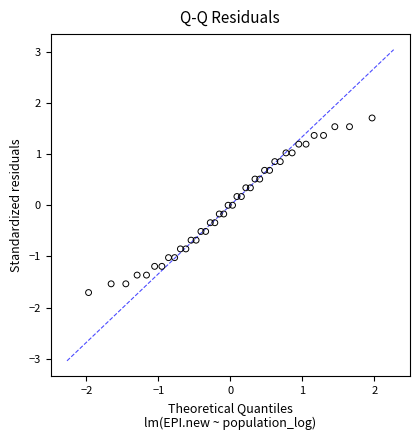

What is the range of X values (max minus min)?

3.9